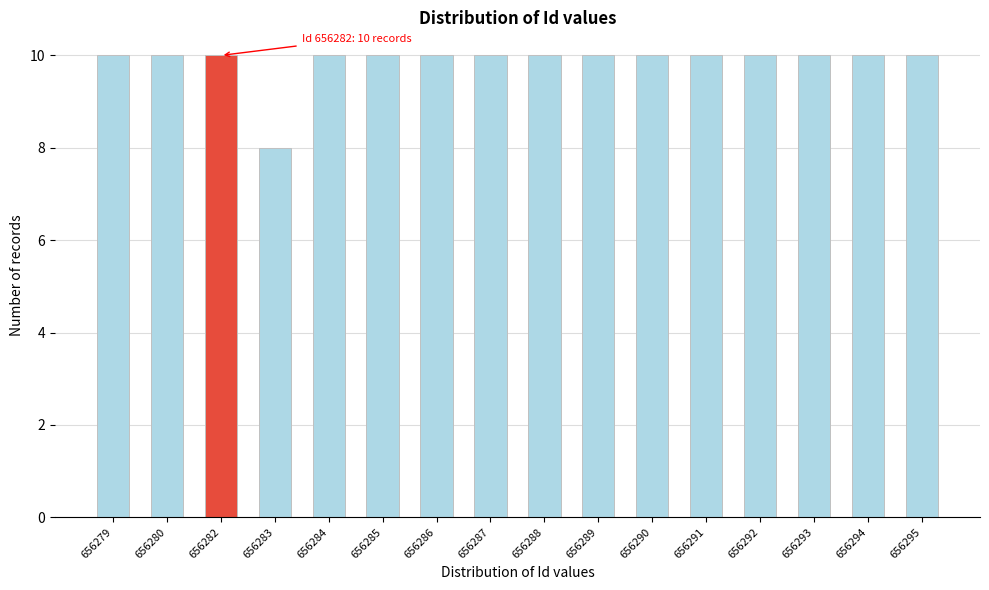

Reading left to right, what are all the values shown in this chart?

656279=10	656280=10	656282=10	656283=8	656284=10	656285=10	656286=10	656287=10	656288=10	656289=10	656290=10	656291=10	656292=10	656293=10	656294=10	656295=10